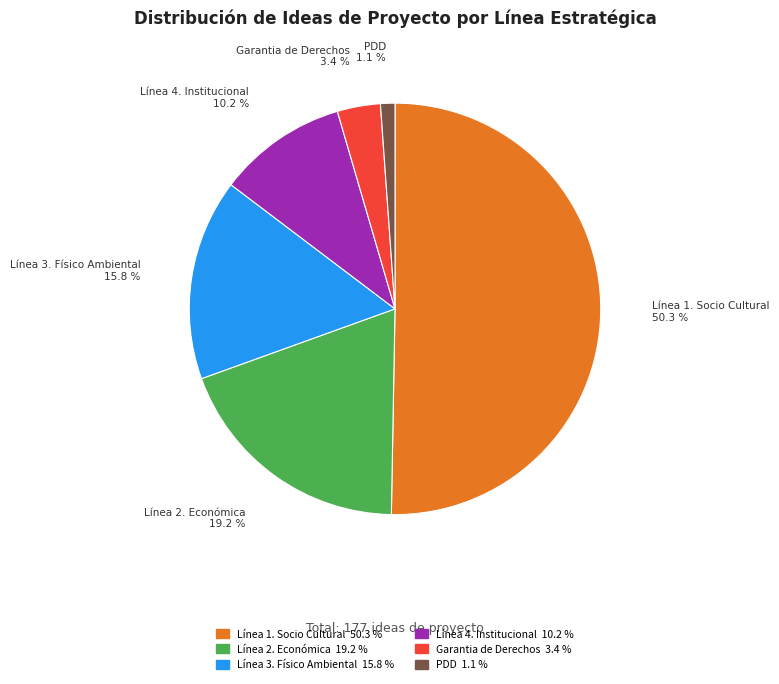

What percentage is the Garantia de Derechos slice, to the nearest percent?

3%